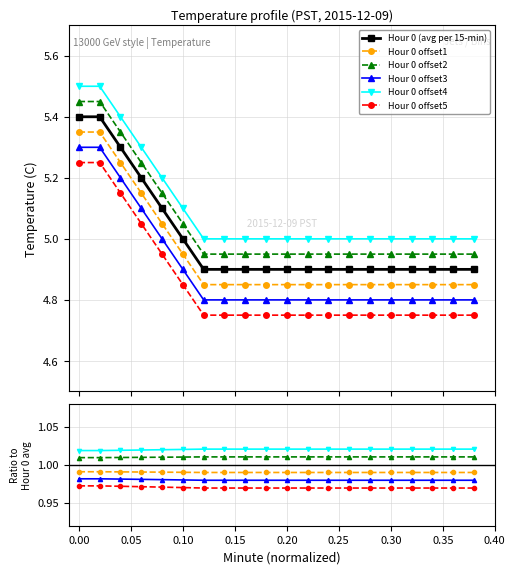

Reading left to right, list all the values displayed in this chart.

Hour 0 (avg per 15-min): 5.4	5.4	5.3	5.2	5.1	5.0	4.9	4.9	4.9	4.9	4.9	4.9	4.9	4.9	4.9	4.9	4.9	4.9	4.9	4.9
Hour 0 offset1: 1.0	1.0	1.0	1.0	1.0	1.0	1.0	1.0	1.0	1.0	1.0	1.0	1.0	1.0	1.0	1.0	1.0	1.0	1.0	1.0
Hour 0 offset2: 1.0	1.0	1.0	1.0	1.0	1.0	1.0	1.0	1.0	1.0	1.0	1.0	1.0	1.0	1.0	1.0	1.0	1.0	1.0	1.0
Hour 0 offset3: 1.0	1.0	1.0	1.0	1.0	1.0	1.0	1.0	1.0	1.0	1.0	1.0	1.0	1.0	1.0	1.0	1.0	1.0	1.0	1.0
Hour 0 offset4: 1.0	1.0	1.0	1.0	1.0	1.0	1.0	1.0	1.0	1.0	1.0	1.0	1.0	1.0	1.0	1.0	1.0	1.0	1.0	1.0
Hour 0 offset5: 1.0	1.0	1.0	1.0	1.0	1.0	1.0	1.0	1.0	1.0	1.0	1.0	1.0	1.0	1.0	1.0	1.0	1.0	1.0	1.0